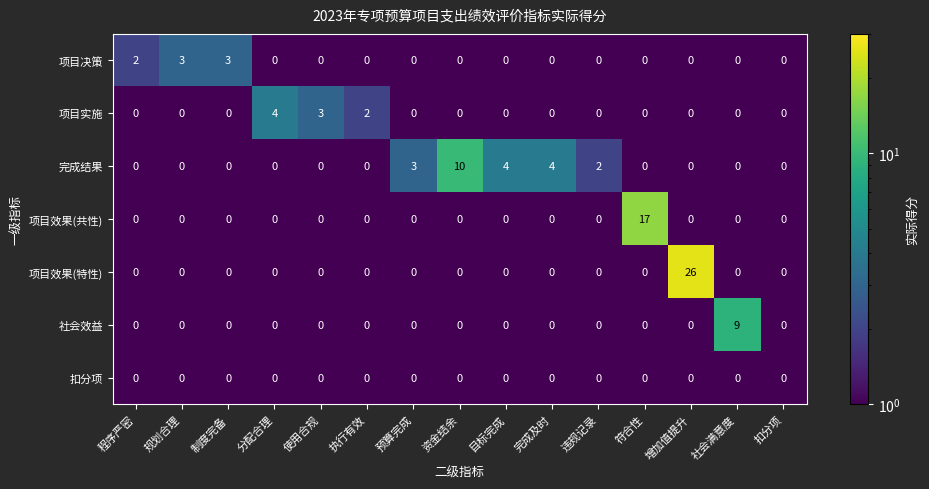

What is the difference between the maximum and minimum values in the 项目效果(共性) series?

17